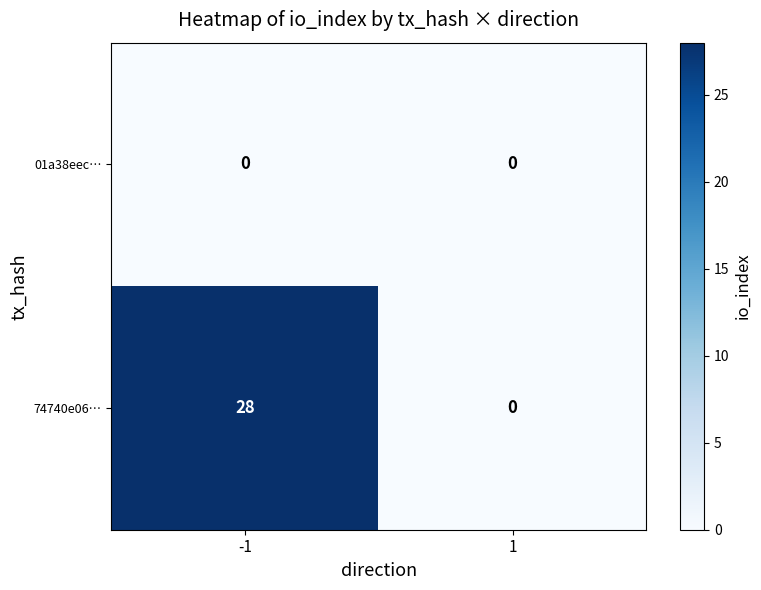

At how many categories does at least one series exceed 16?

1